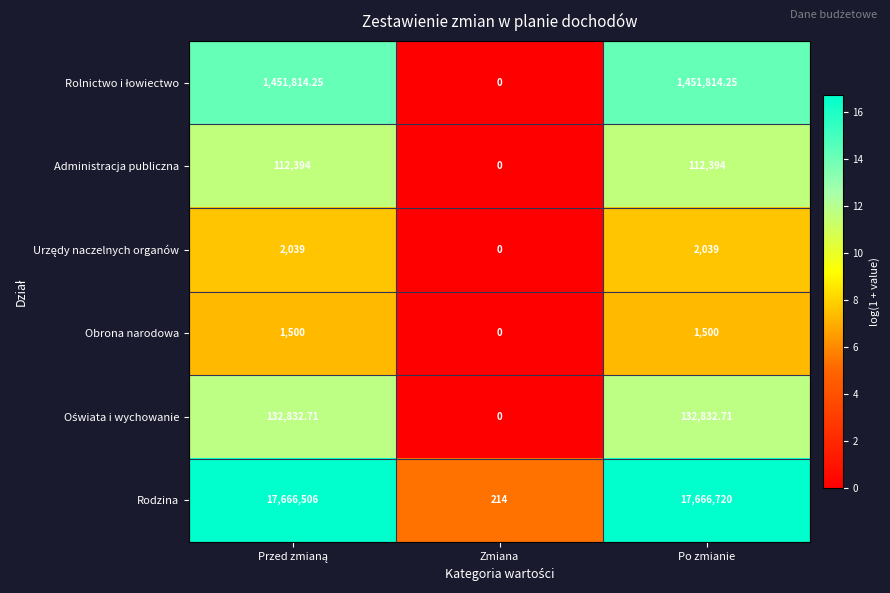

Which series has the largest total across all categories?

Rodzina